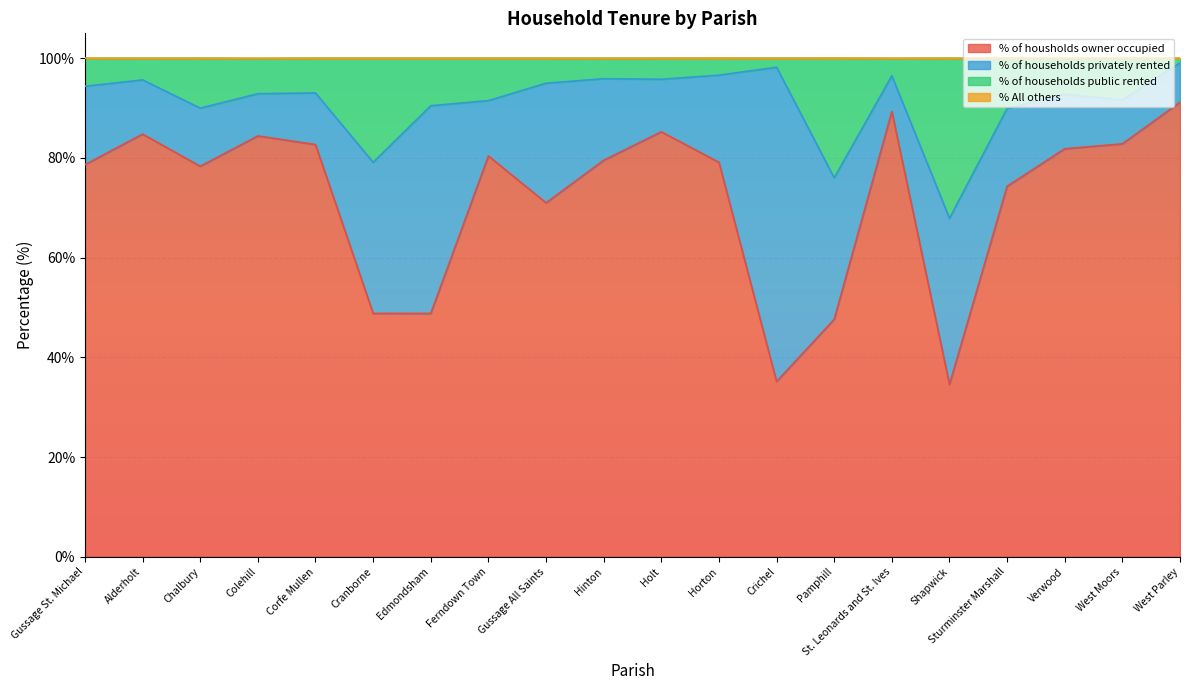

At which category is the sum across all series the highest?

West Parley